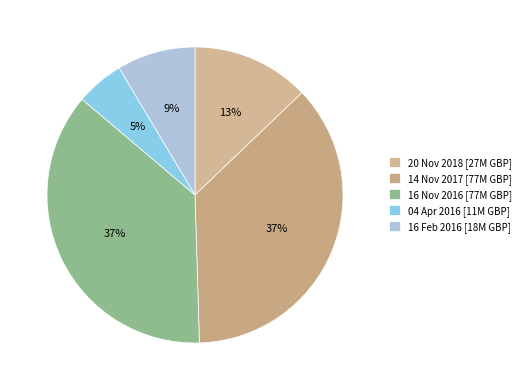

Count the number of slices in the pie.

5